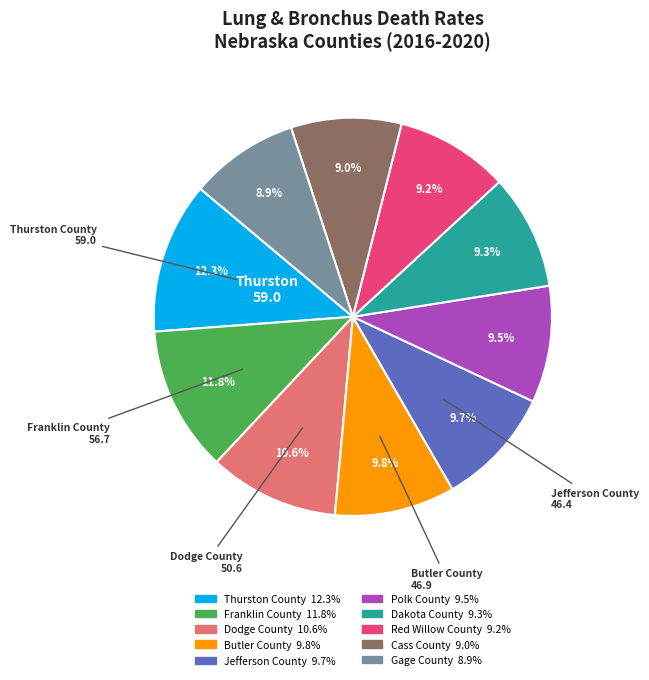

Approximately how many times larger is the value at Dakota County compared to Cass County?

1.0